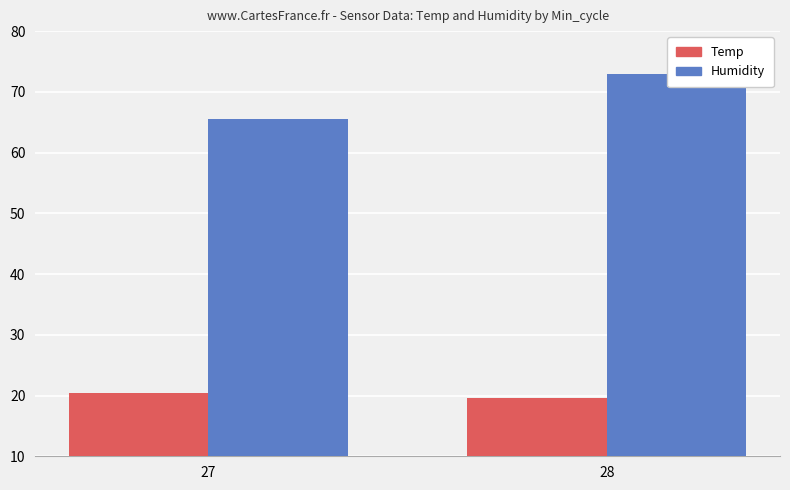

How many bars are there in each group?

2